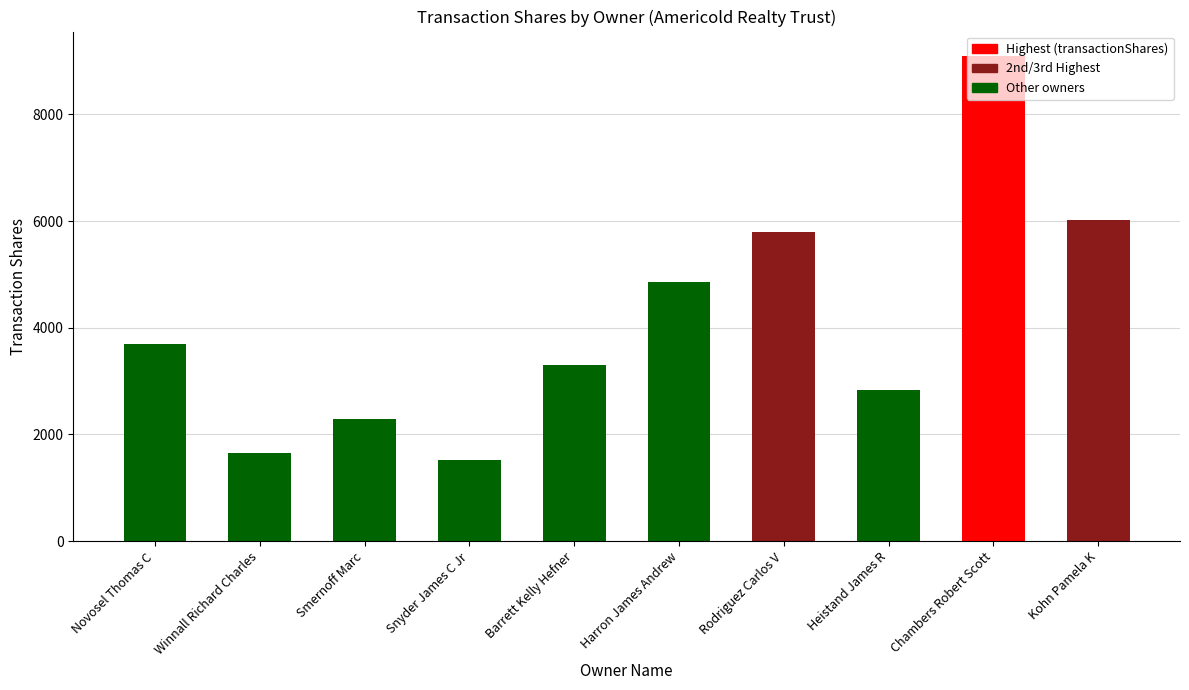

Which has a higher value, Heistand James R or Barrett Kelly Hefner?

Barrett Kelly Hefner